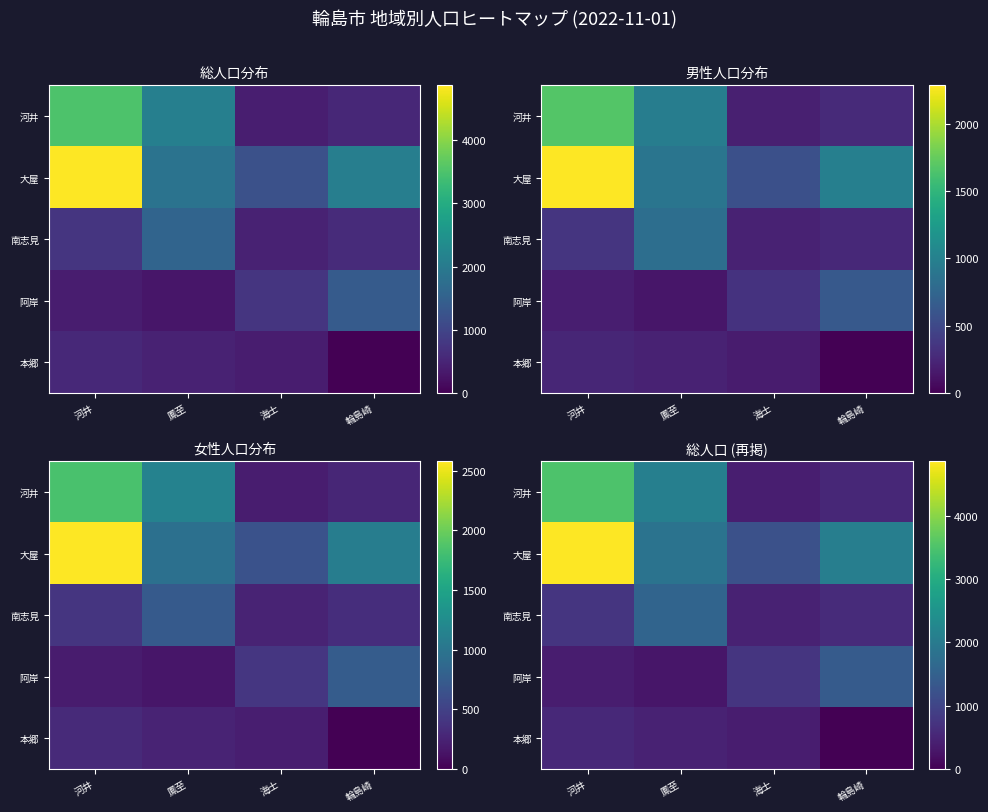

At which label does 本郷 reach its peak?

河井